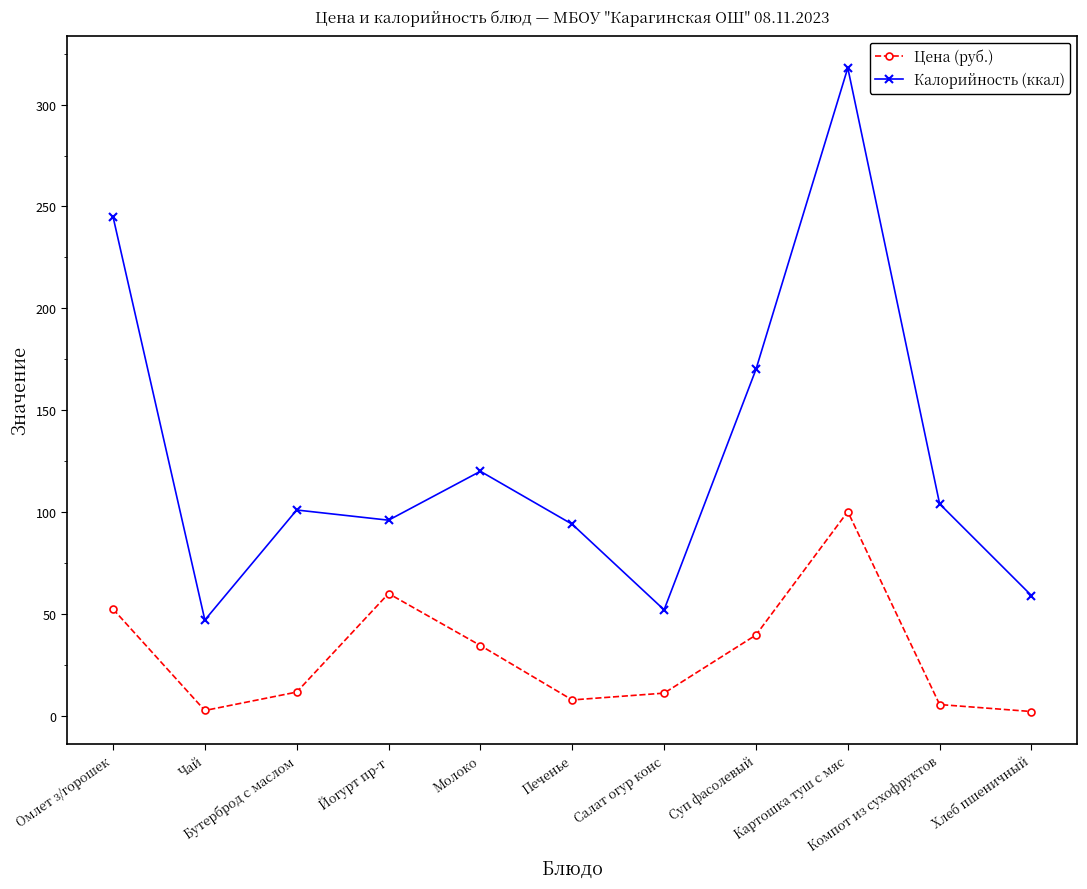

What is the spread (max minus min) of values at Молоко?

85.5